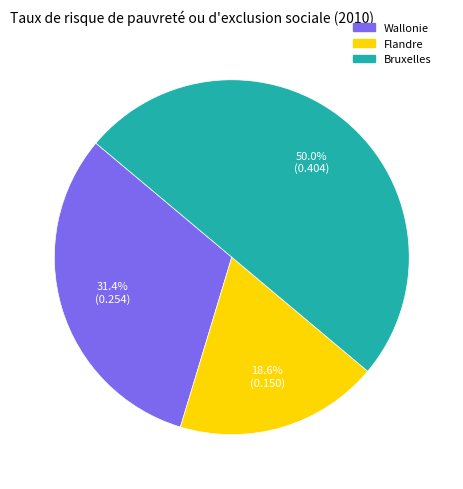

Count the number of slices in the pie.

3